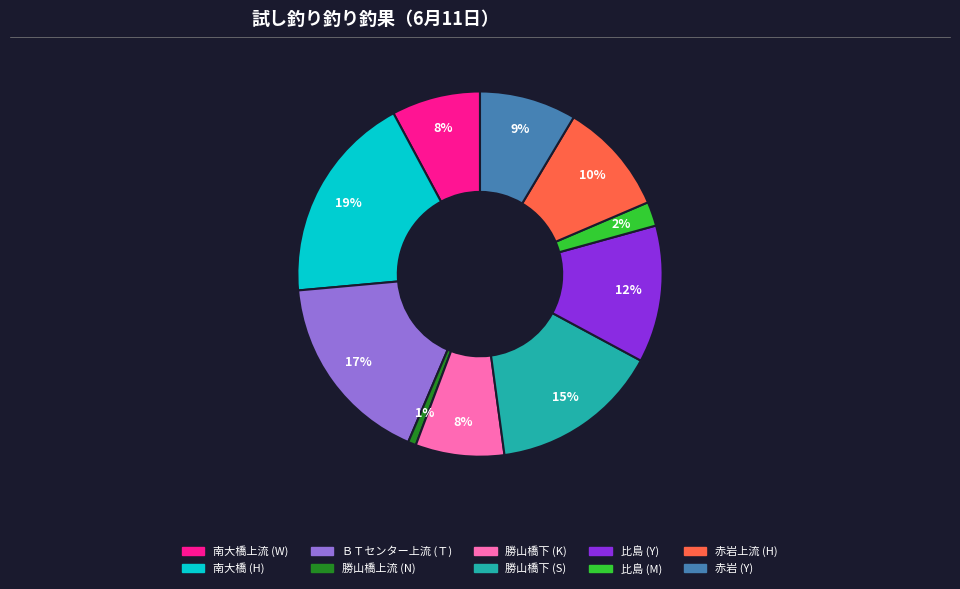

Which category has the biggest portion of the pie?

南大橋 (H)